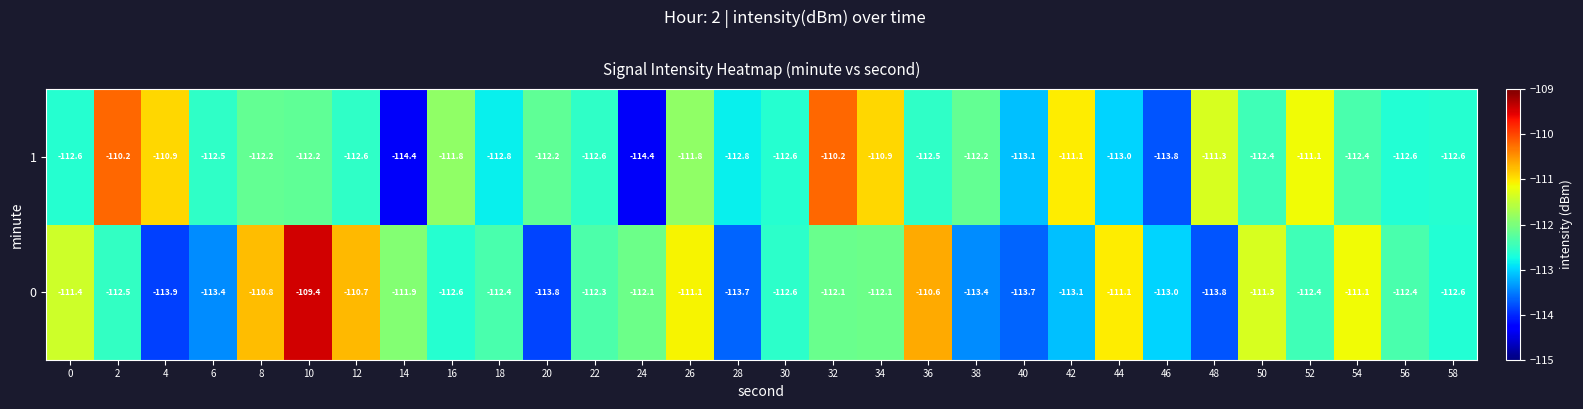

What is the difference between the maximum and second lowest values in the 0 series?

4.4